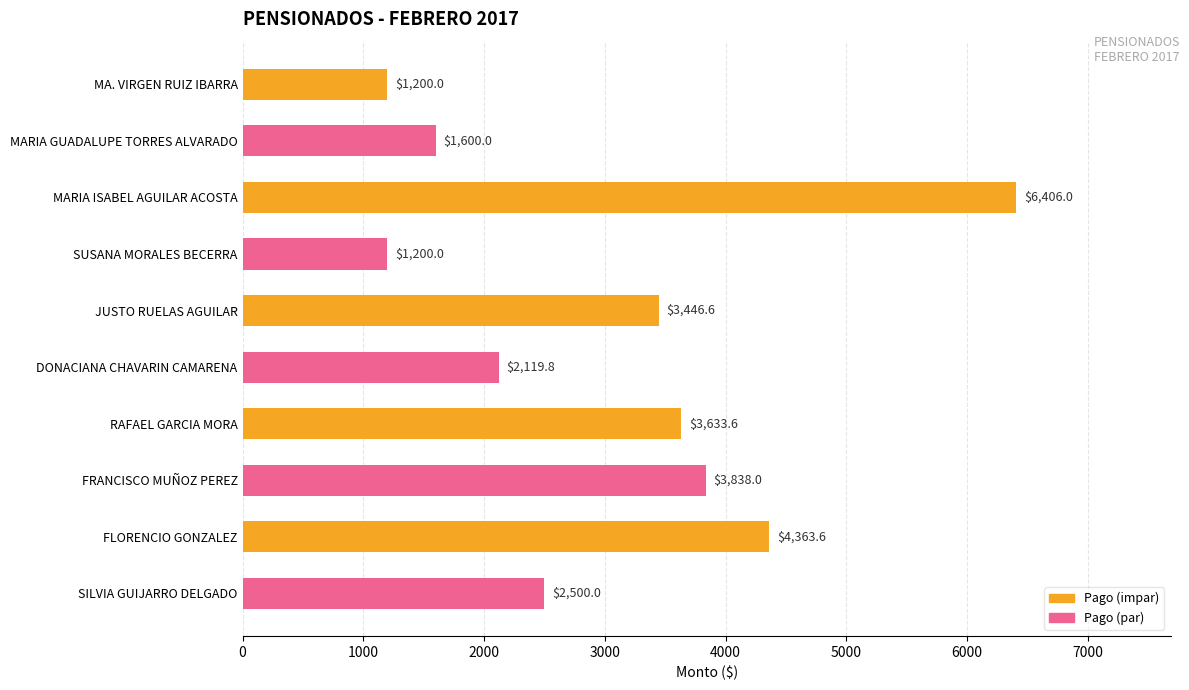

How many values exceed 3446?

5